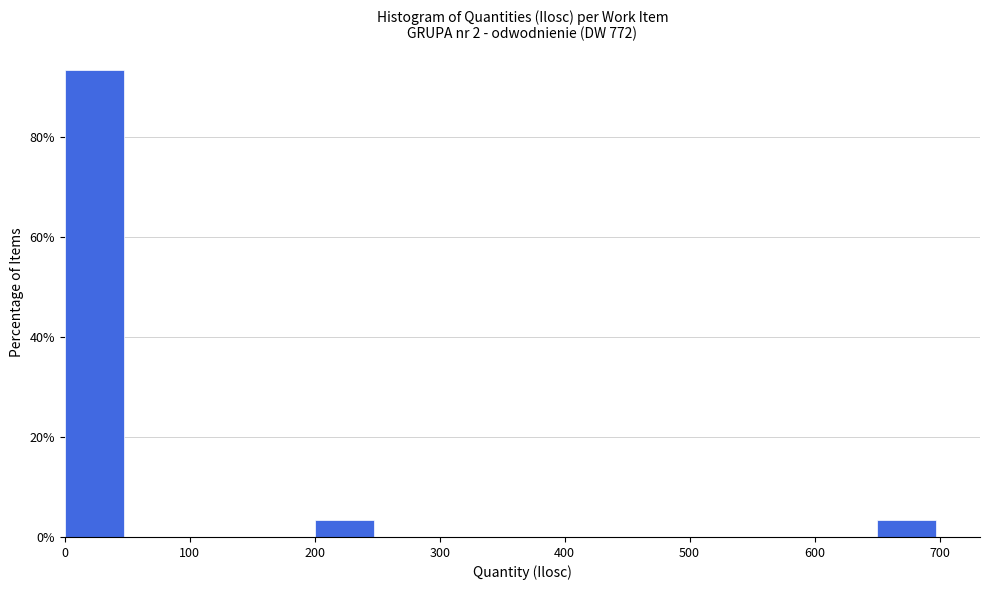

Over which range of the x-axis is the bar tallest?

0 to 50